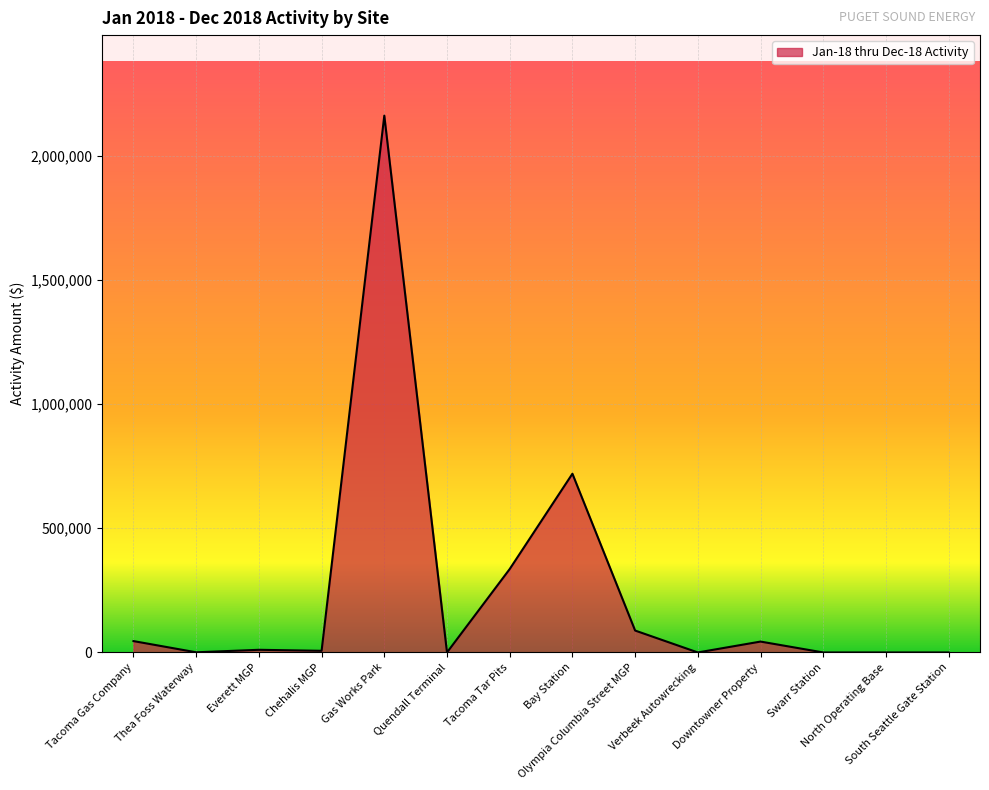

What is the difference between the maximum and minimum values?

2161236